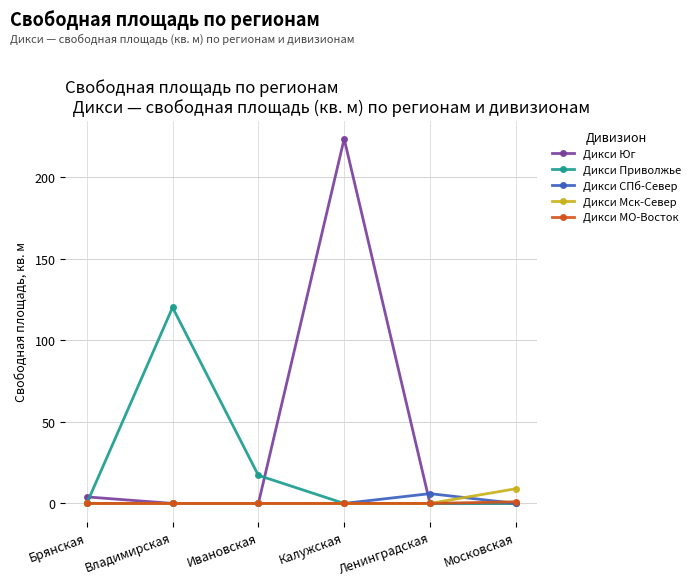

At which label does Дикси СПб-Север reach its peak?

Ленинградская